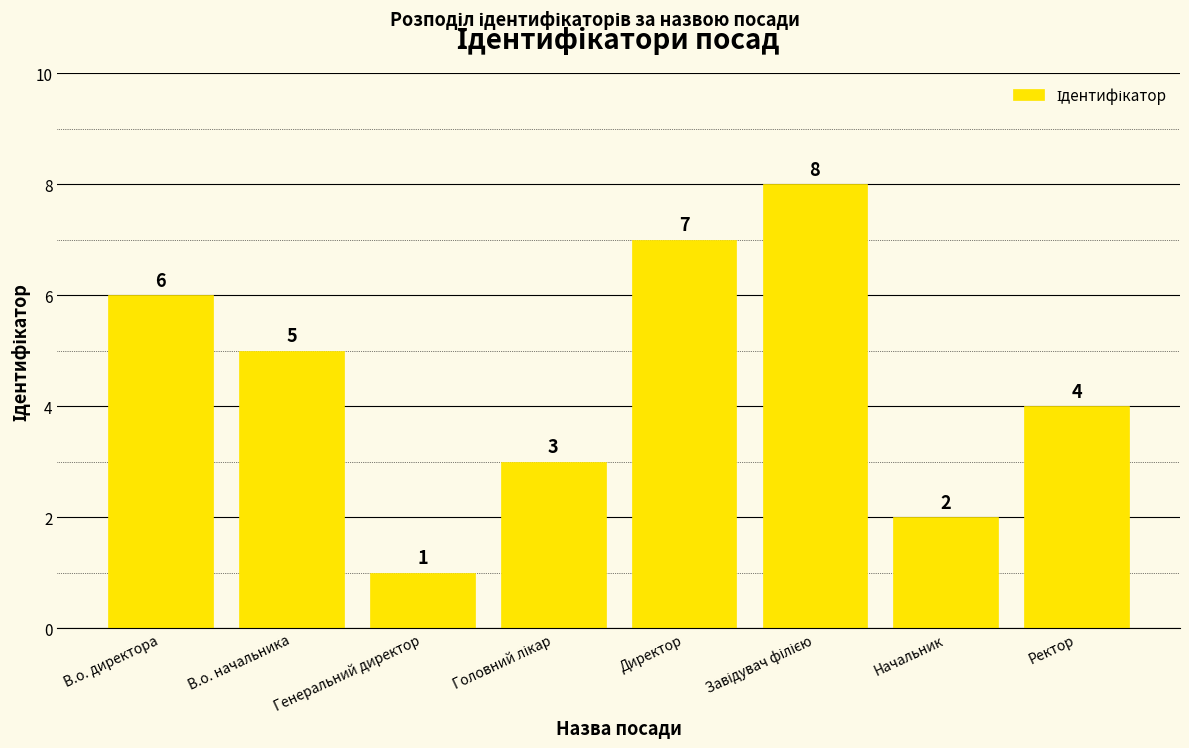

How many series are shown in this chart?

1